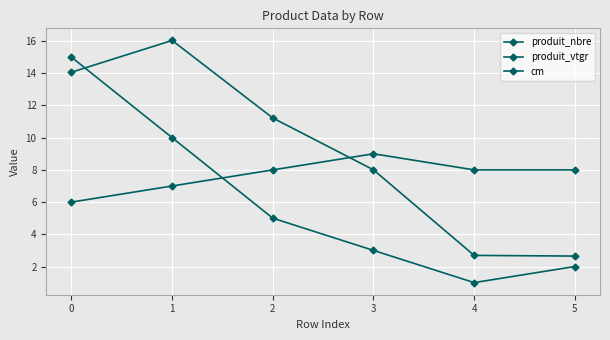

What is the value of the produit_nbre point at the 6th from the left?

2.0